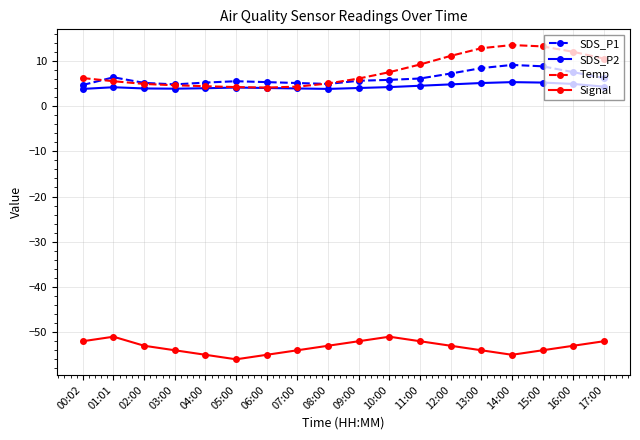

Which series changed the most between 06:00 and 17:00?

Temp